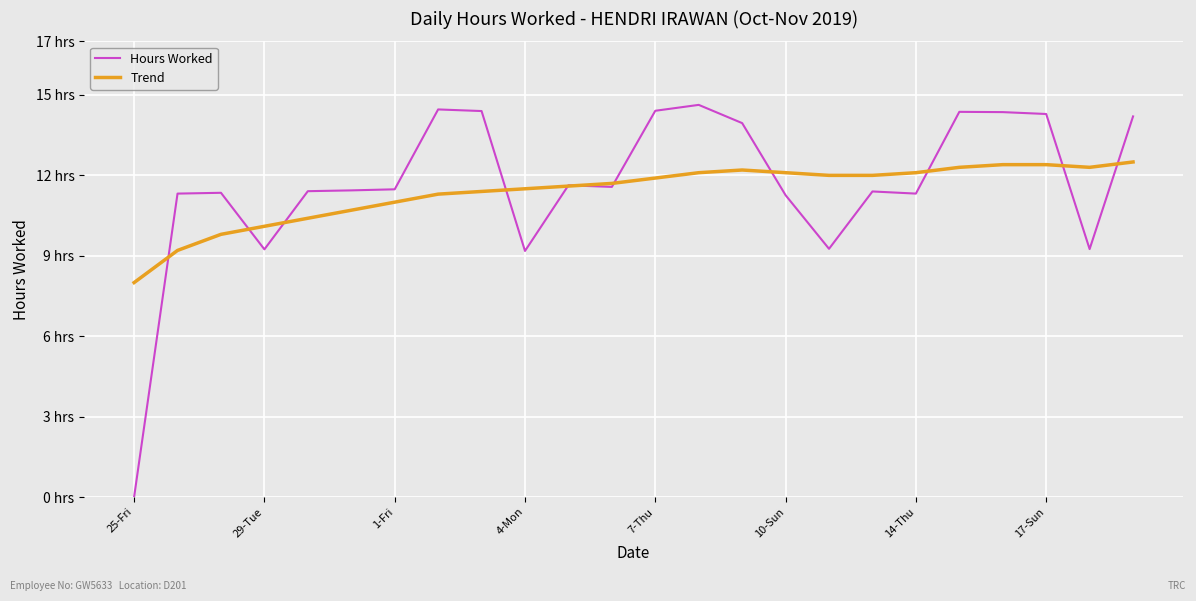

Rank the series by their maximum value, from highest to lowest.

Hours Worked, Trend